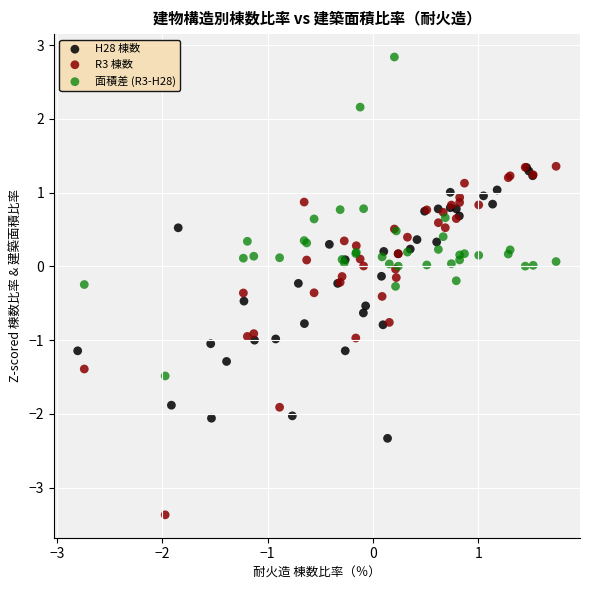

What are all the series names shown in the legend?

H28 棟数, R3 棟数, 面積差 (R3-H28)